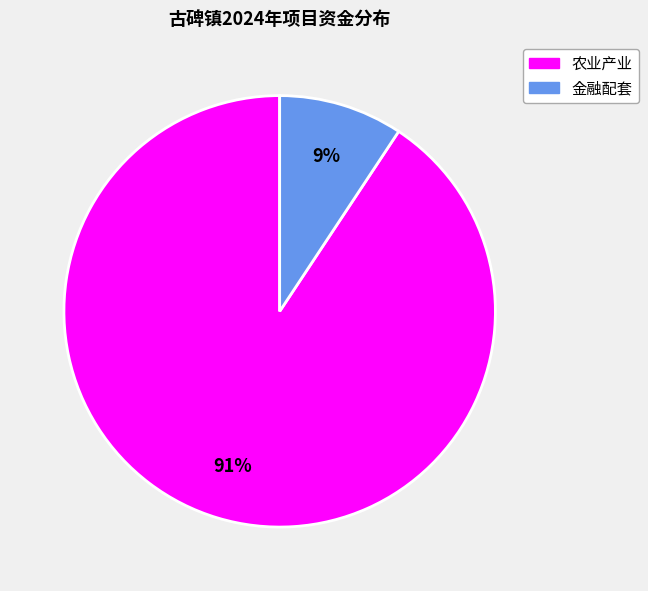

To the nearest percent, what is the combined percentage of 农业产业 and 金融配套?

100%